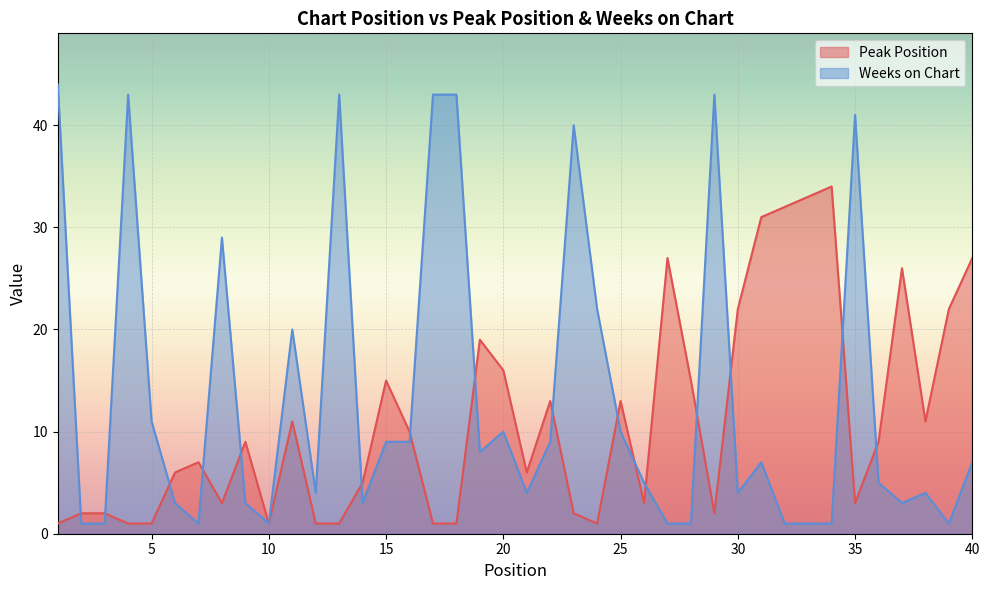

What is the maximum value for Weeks on Chart?

44